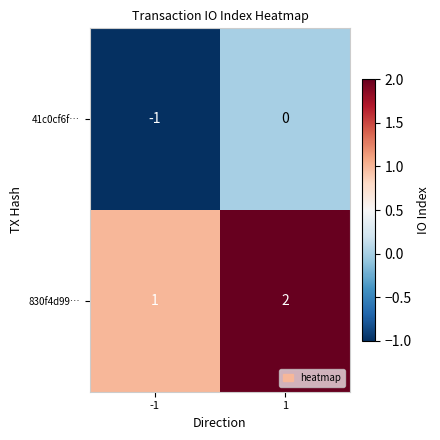

True or false: 830f4d99… has a value of 0 at -1.

False